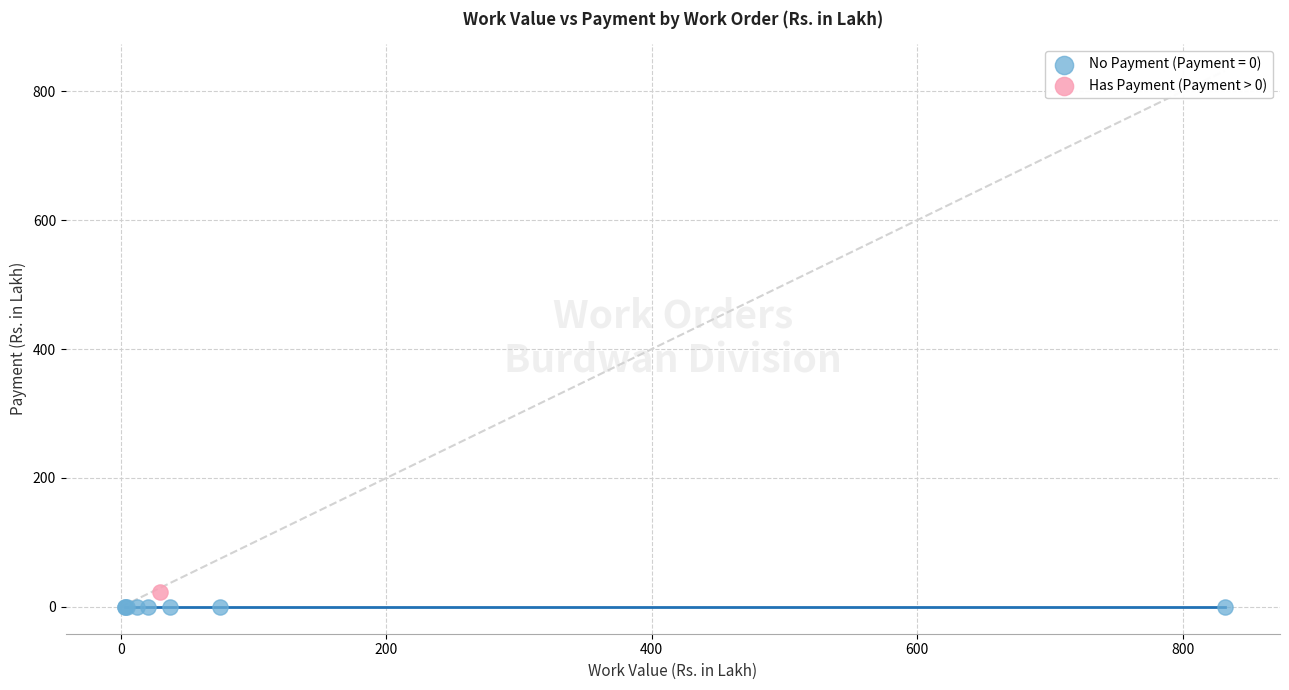

Which series contains the highest Y value?

Has Payment (Payment > 0)